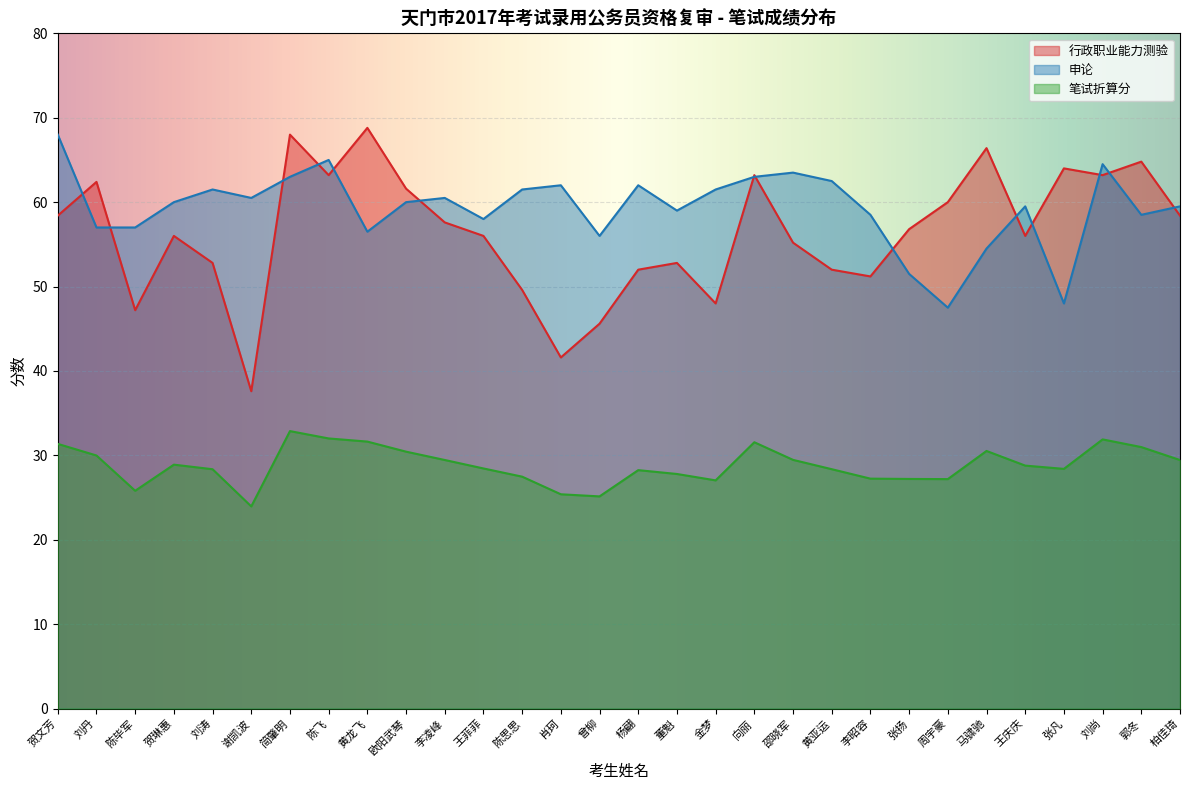

What is the label of the 16th point from the left?

杨翩